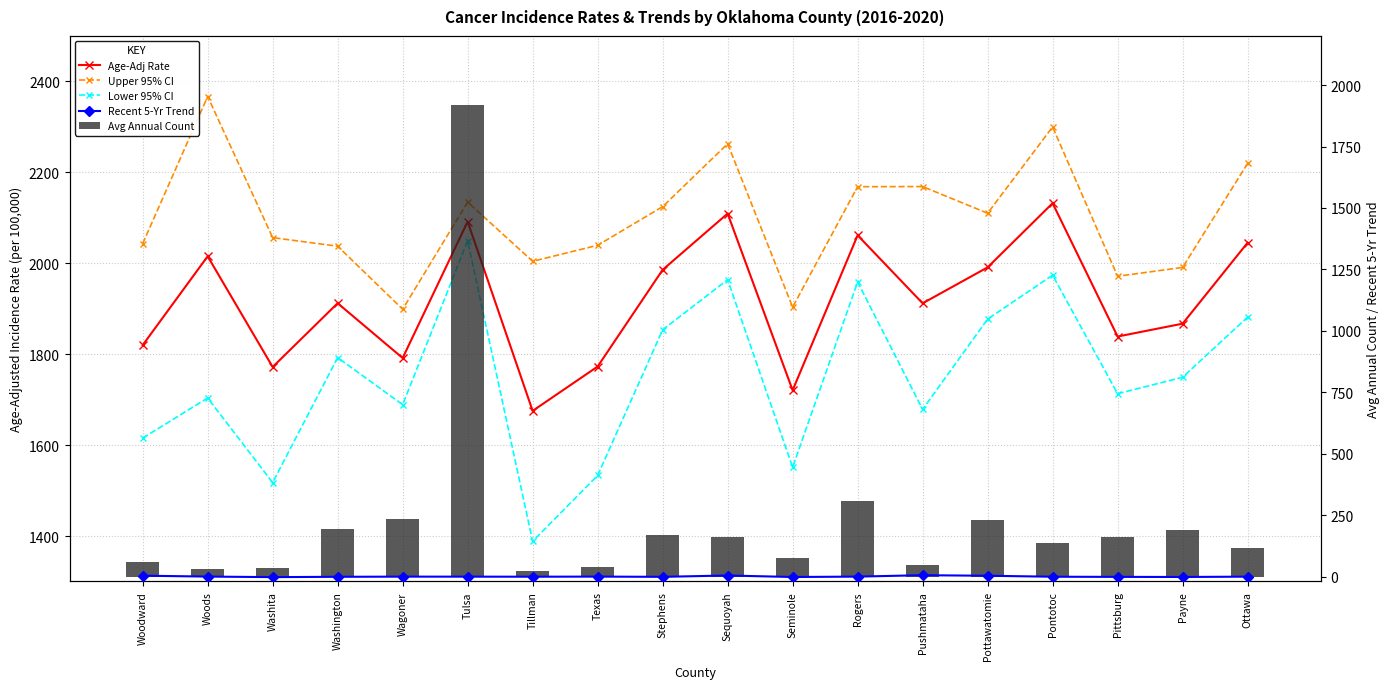

What is the total value across all series at Ottawa?

6261.7